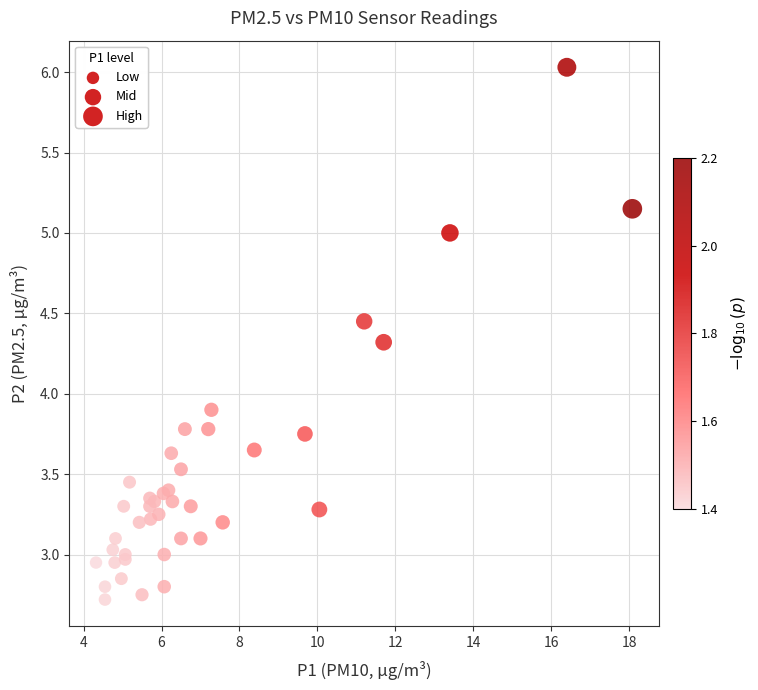

What Y value in the scatter plot is closest to 4?

3.9